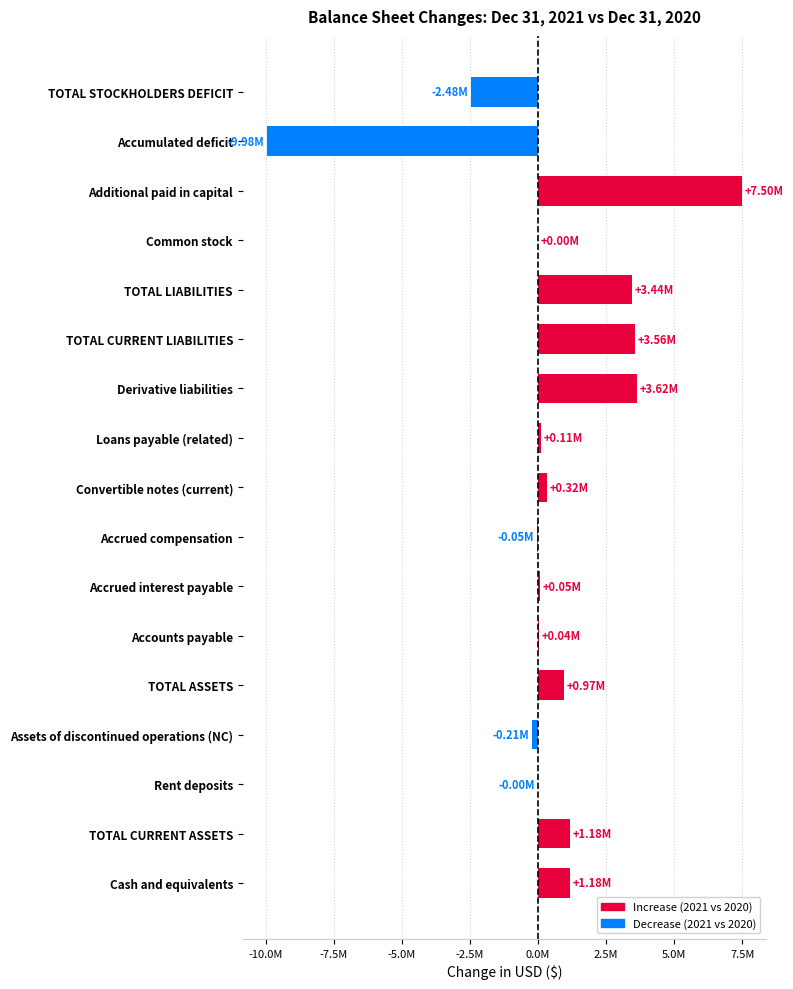

How many bars are there in total?

17